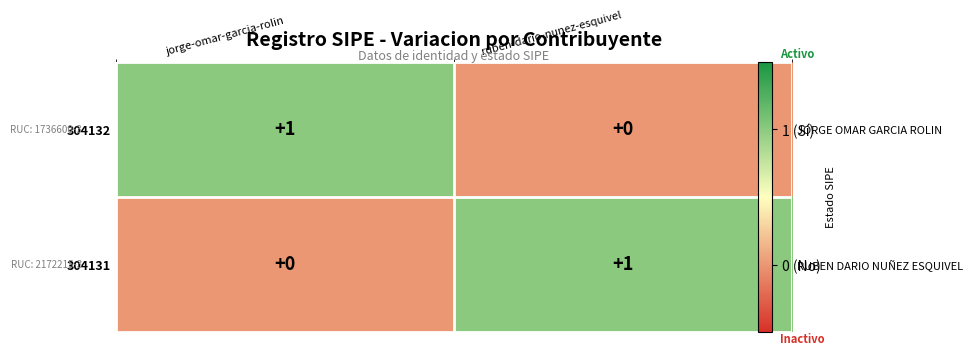

Which category has the highest value in the 304132 series?

jorge-omar-garcia-rolin